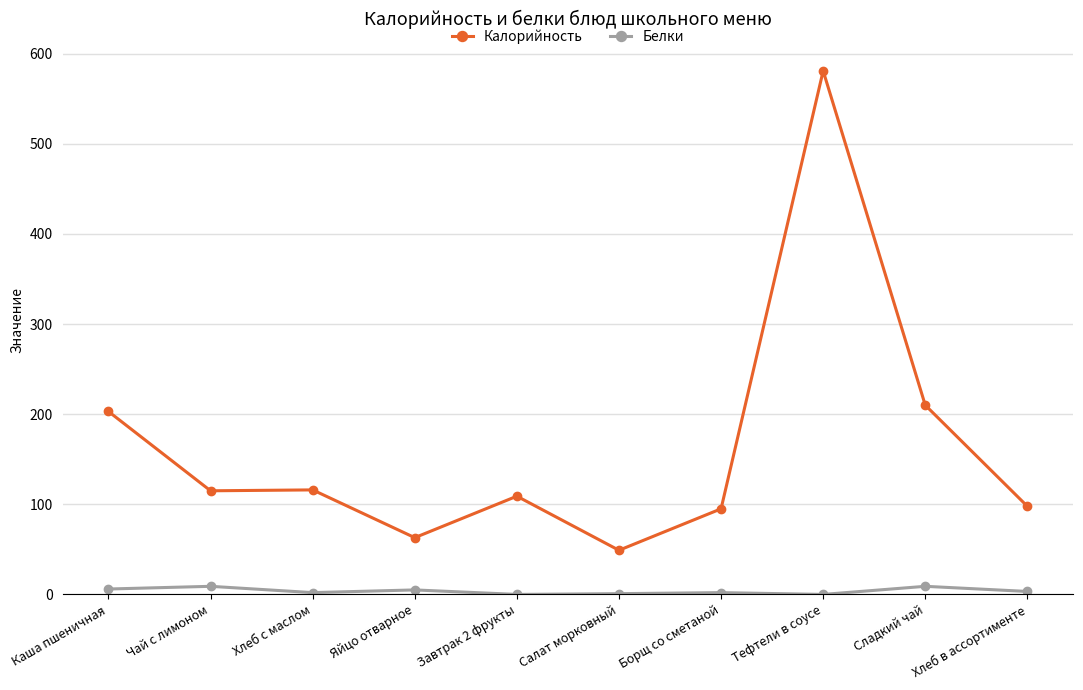

What is the difference between the second highest and second lowest values in the Калорийность series?

147.0